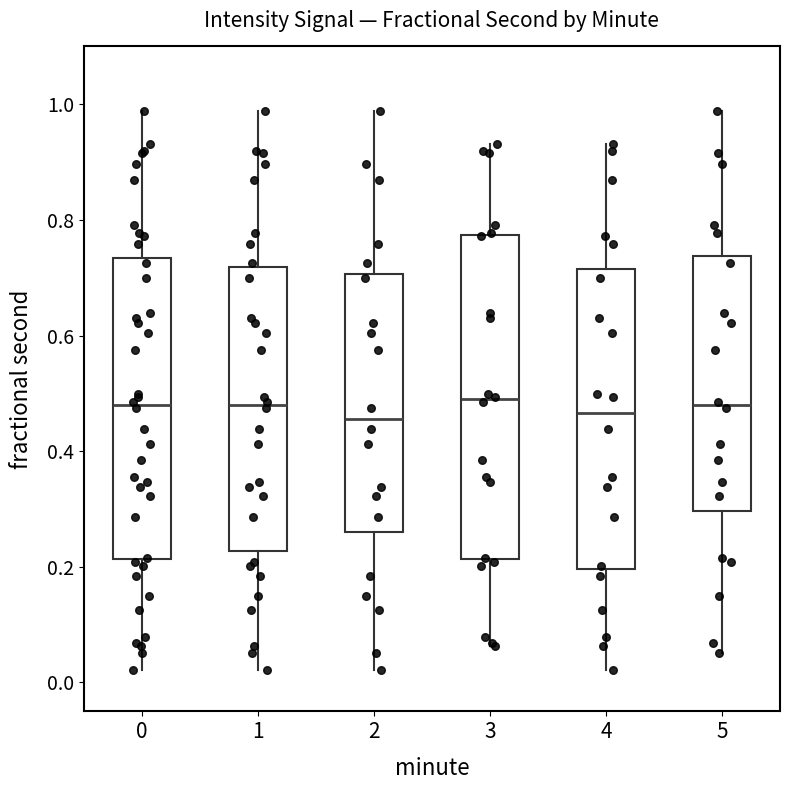

Which box is the tallest, from its lower edge to its upper edge?

3